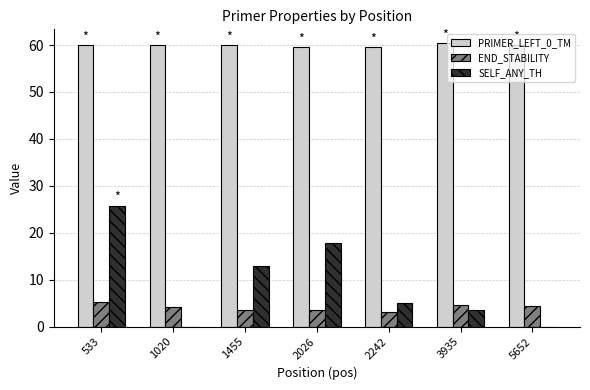

True or false: END_STABILITY has a value of 1.7 at 533.

False